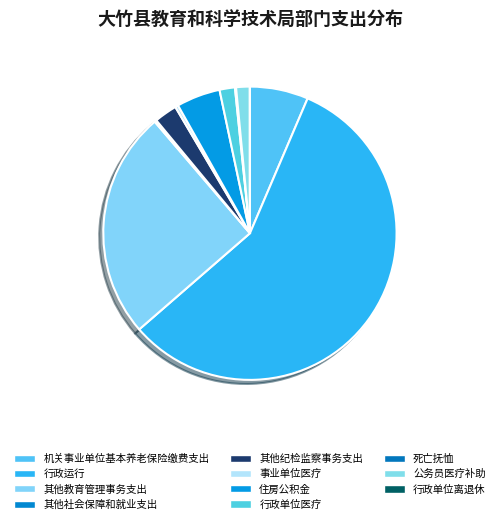

What is the change in value from 行政运行 to 公务员医疗补助?

-4414699.2